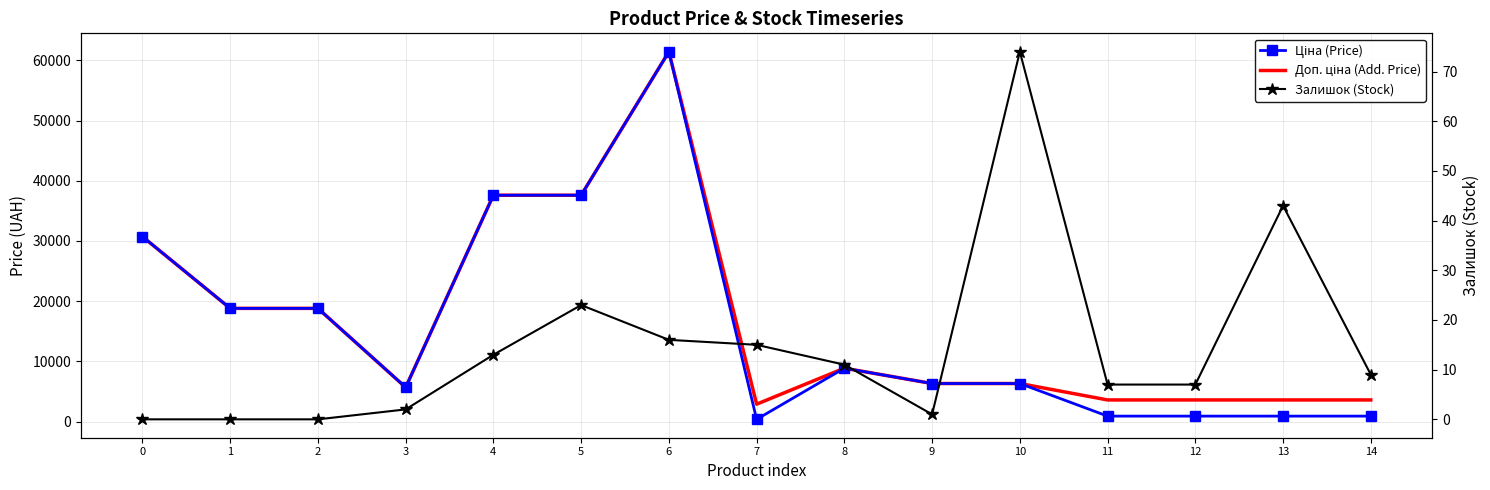

How many data points in Залишок (Stock) are above 9?

7